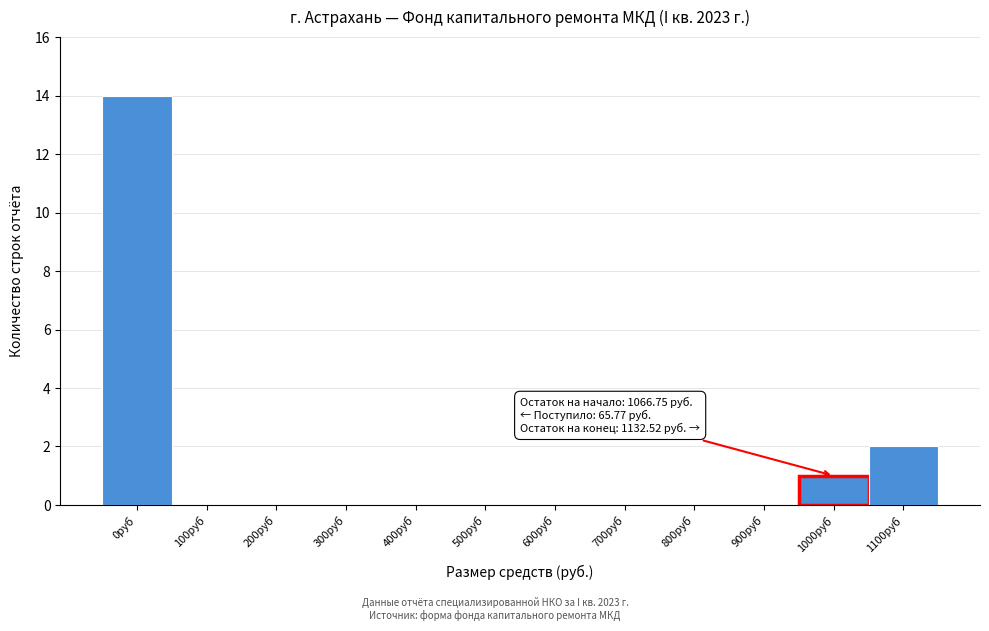

Reading left to right, transcribe all the data shown in this chart.

0руб=14	100руб=0	200руб=0	300руб=0	400руб=0	500руб=0	600руб=0	700руб=0	800руб=0	900руб=0	1000руб=1	1100руб=2